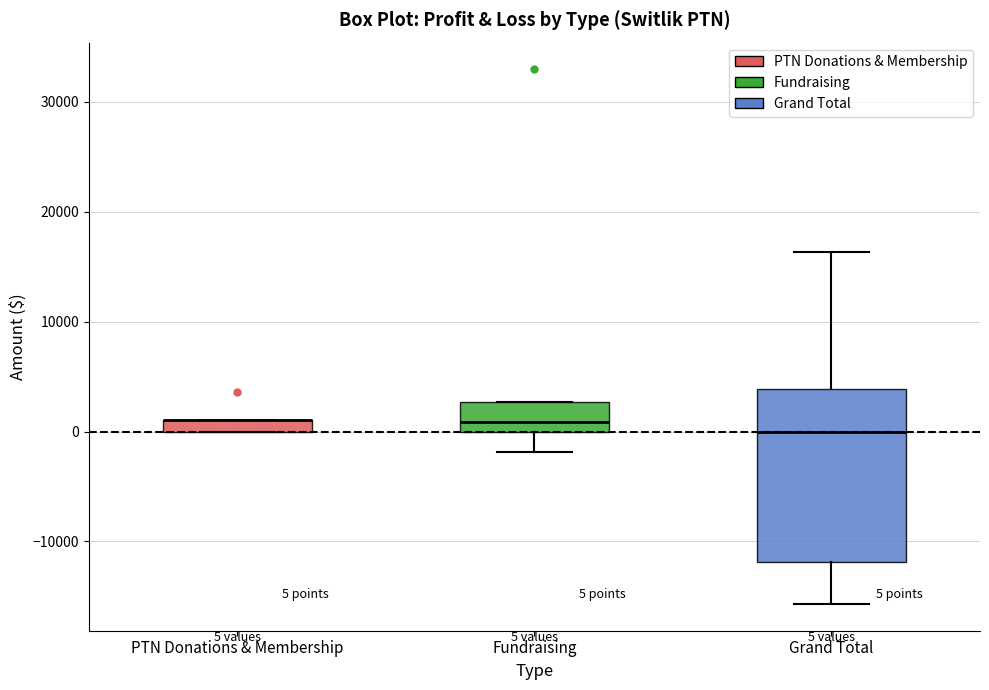

Comparing the boxes themselves (not the whiskers), which one is the tallest?

Grand Total